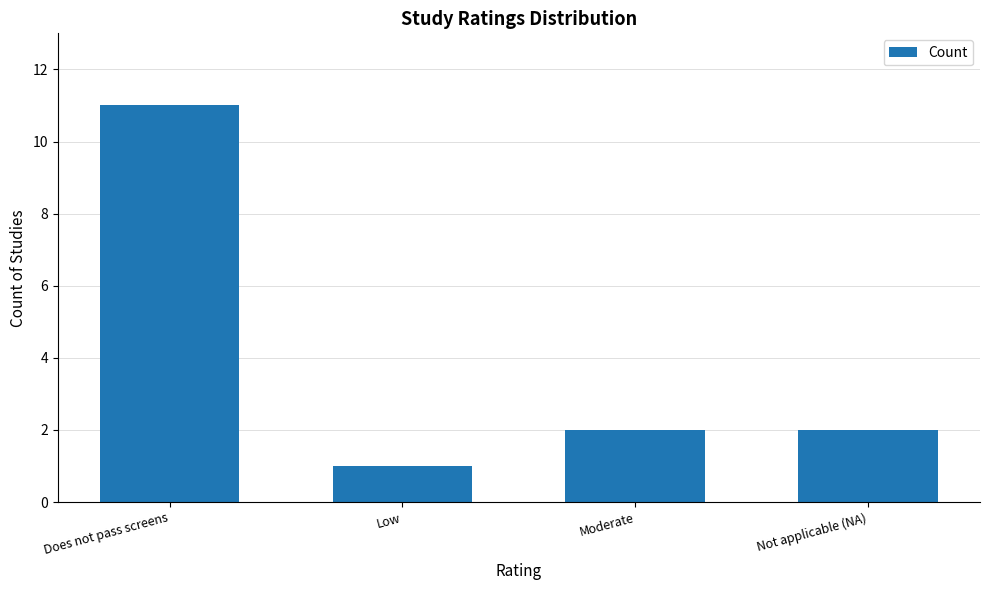

Reading left to right, extract all data points from this chart.

Does not pass screens=11	Low=1	Moderate=2	Not applicable (NA)=2